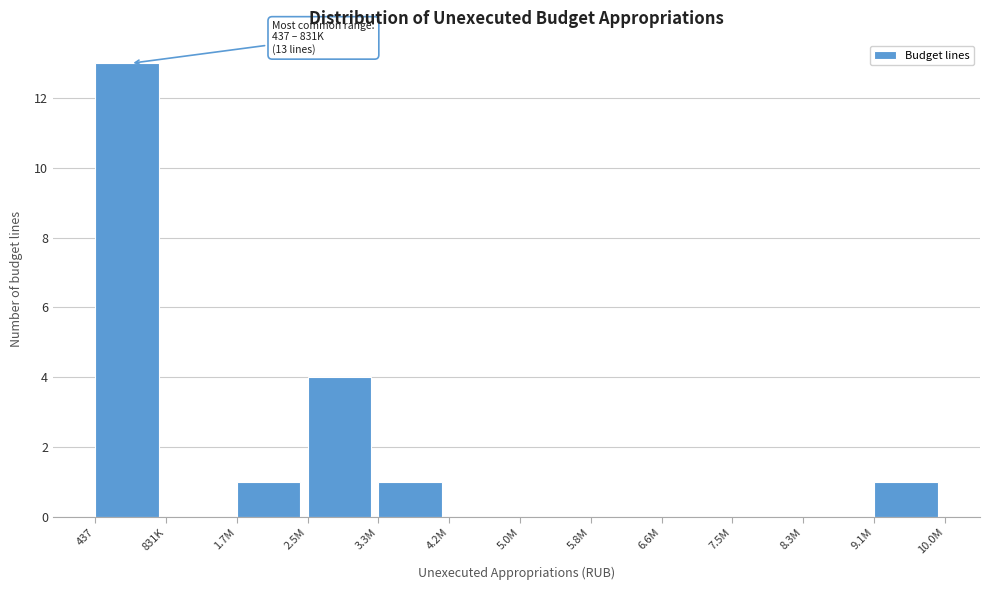

Reading left to right, transcribe all the data shown in this chart.

437=13	831K=0	1.7M=1	2.5M=4	3.3M=1	4.2M=0	5.0M=0	5.8M=0	6.6M=0	7.5M=0	8.3M=0	9.1M=1